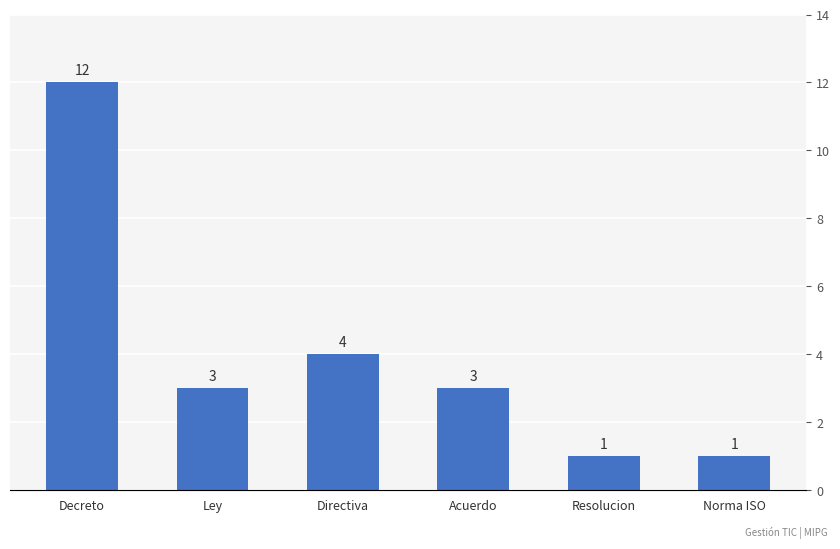

The chart shows a value of 4 at Directiva. True or false?

True